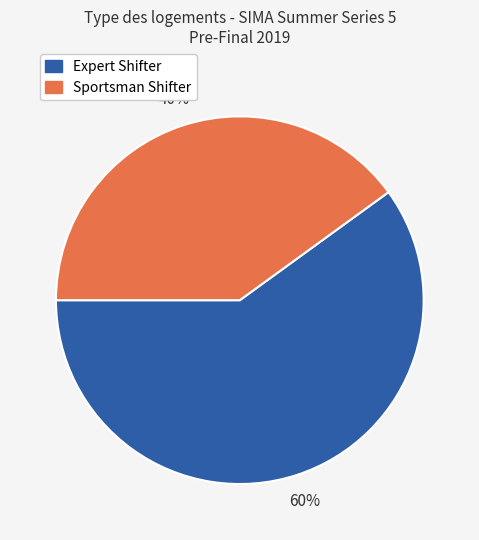

Combined, do Sportsman Shifter and Expert Shifter account for over 50%?

Yes